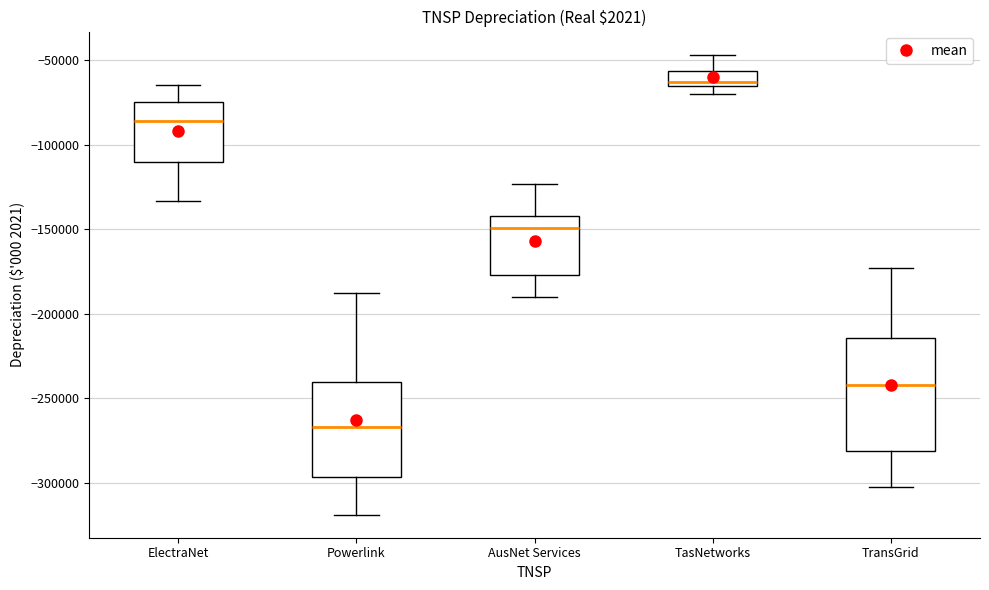

Reading left to right, read every box against the y-axis: the position of its median line, the range the box covers, and the ends of its whiskers. The values are not printed on the chart, so give them approximately, as read against the axis.

ElectraNet: median -85000, box -110000 to -75000, whiskers -135000 to -65000
Powerlink: median -265000, box -295000 to -240000, whiskers -320000 to -190000
AusNet Services: median -150000, box -175000 to -140000, whiskers -190000 to -125000
TasNetworks: median -65000 (just above the box's lower edge), box -65000 to -55000, whiskers -70000 to -45000
TransGrid: median -240000, box -280000 to -215000, whiskers -300000 to -175000